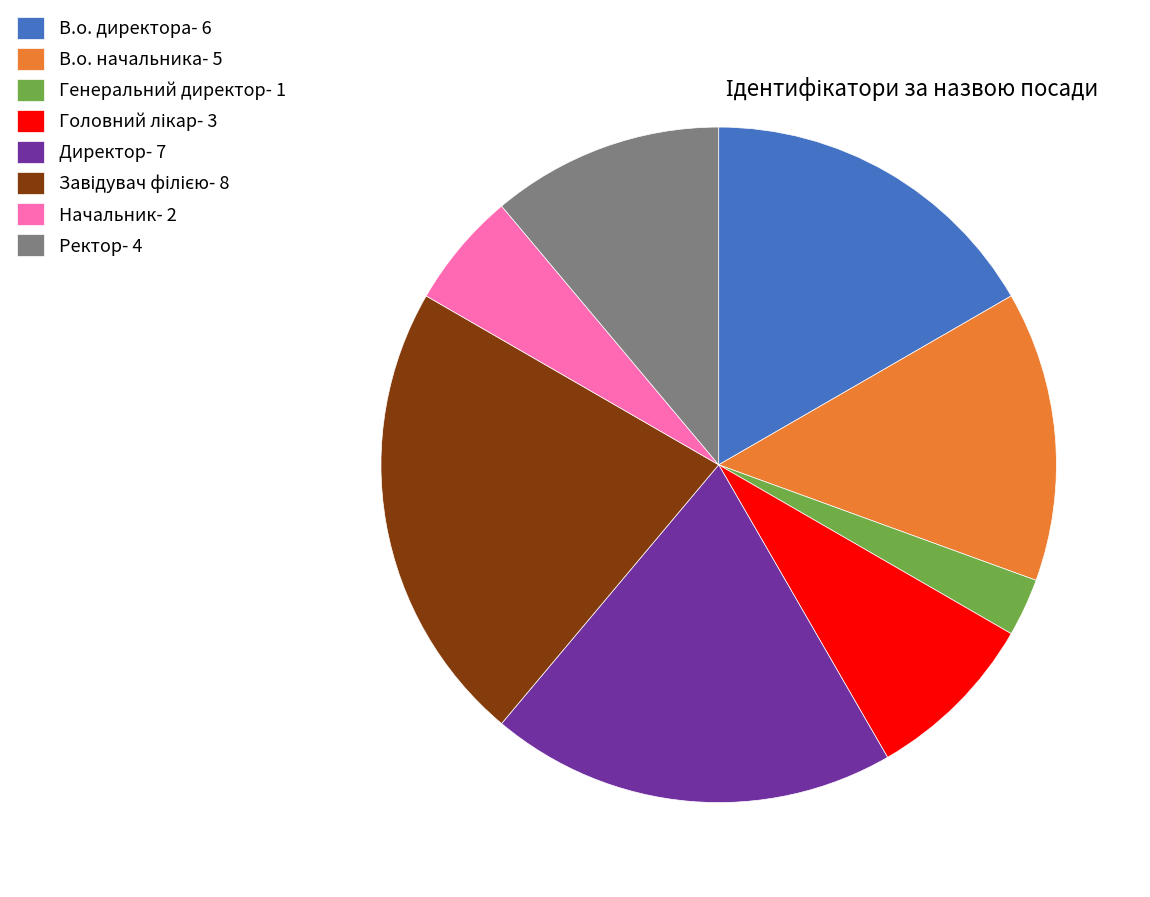

Is the sum of Начальник- 2 and Генеральний директор- 1 greater than half?

No